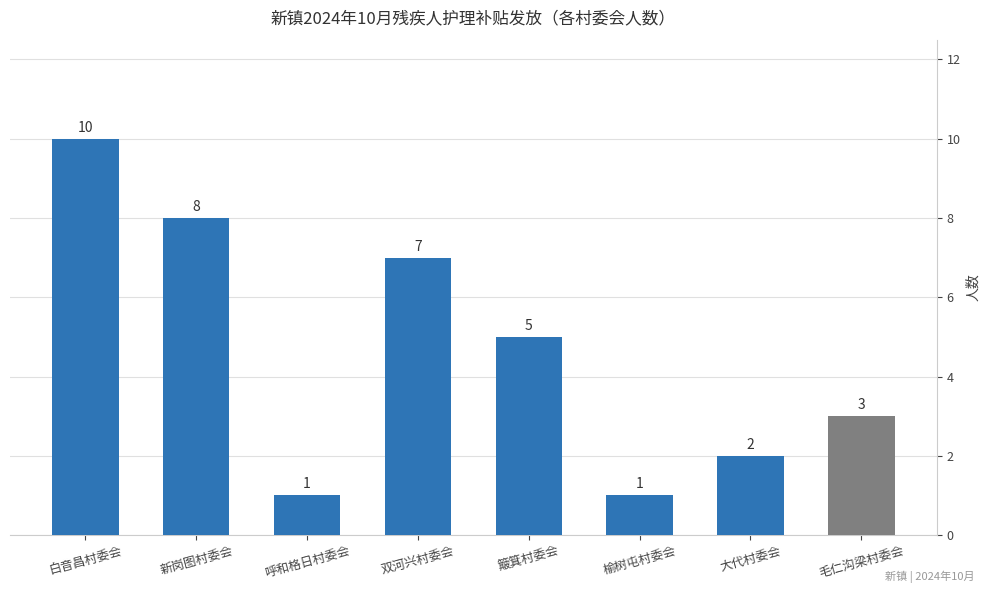

What is the maximum value shown in the chart?

10